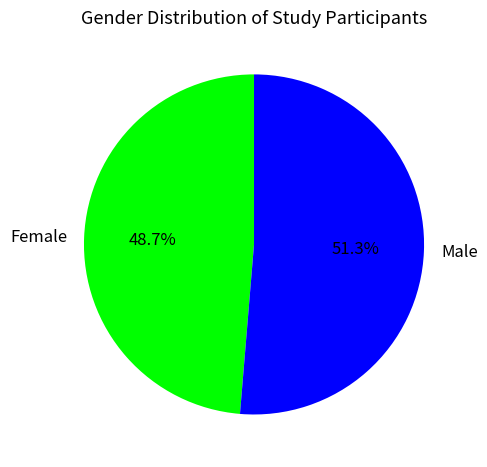

Combined, what portion of the pie is Male and Female?

100.0%